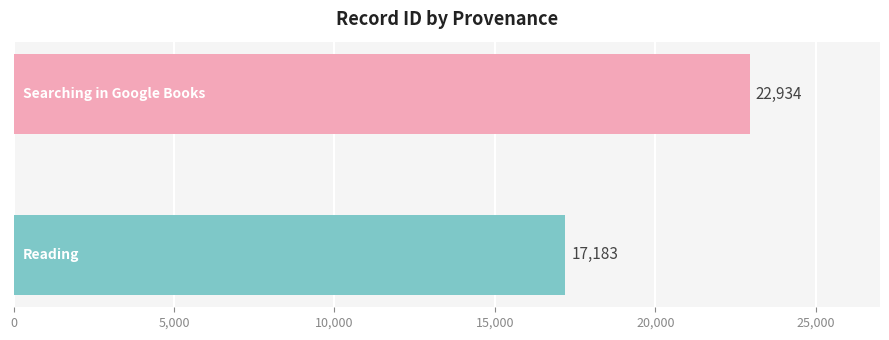

What is the smallest value displayed?

17183